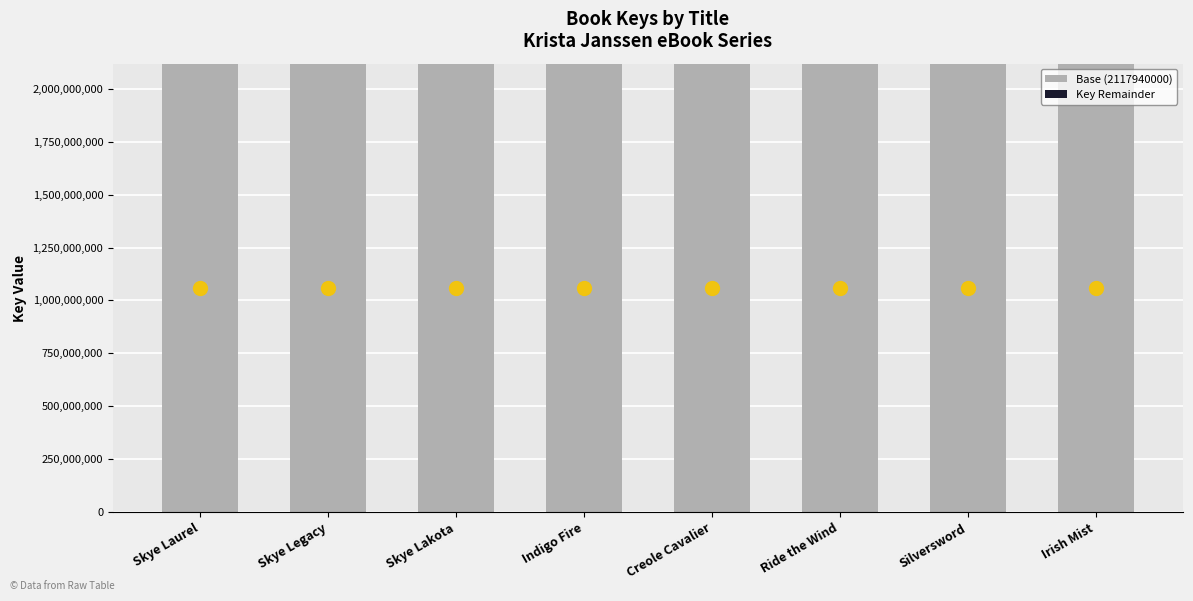

Is it true that Base (2117940000) equals 2117940000 at Irish Mist?

True